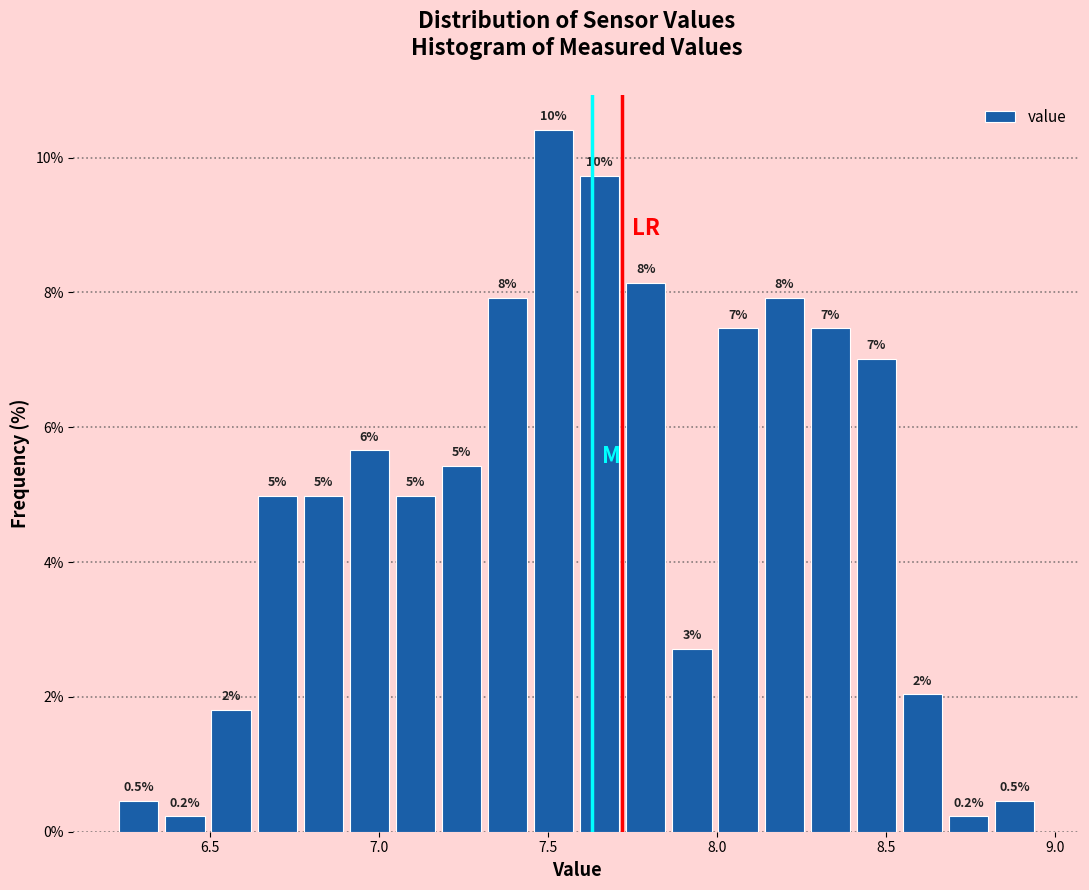

Read against the x-axis, roughly where is the centre of the tallest bar?

7.50